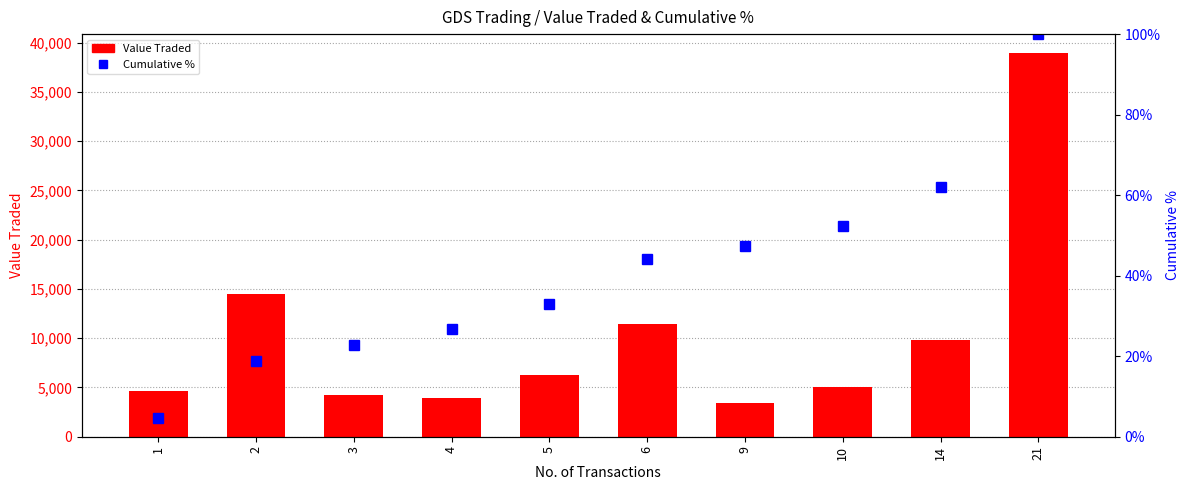

Reading left to right, list all the values displayed in this chart.

Value Traded: 4665.0	14493.0	4229.0	3928.0	6306.0	11443.0	3413.0	5053.0	9861.0	38909.0
Cumulative %: 4.6	18.7	22.9	26.7	32.9	44.1	47.4	52.3	62.0	100.0